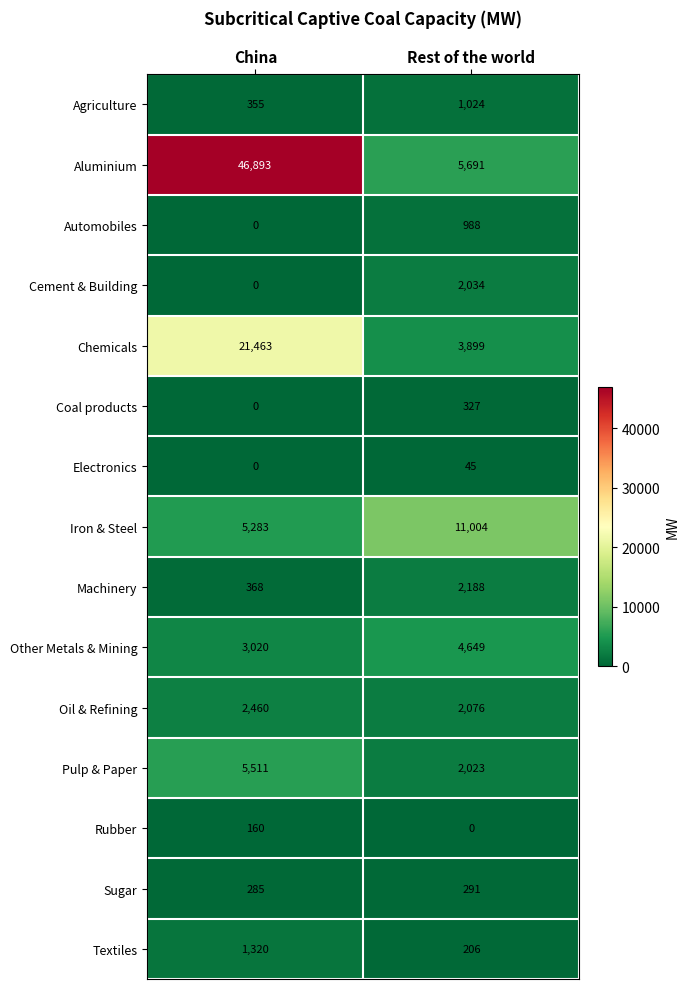

Which category has the highest value across all series?

China